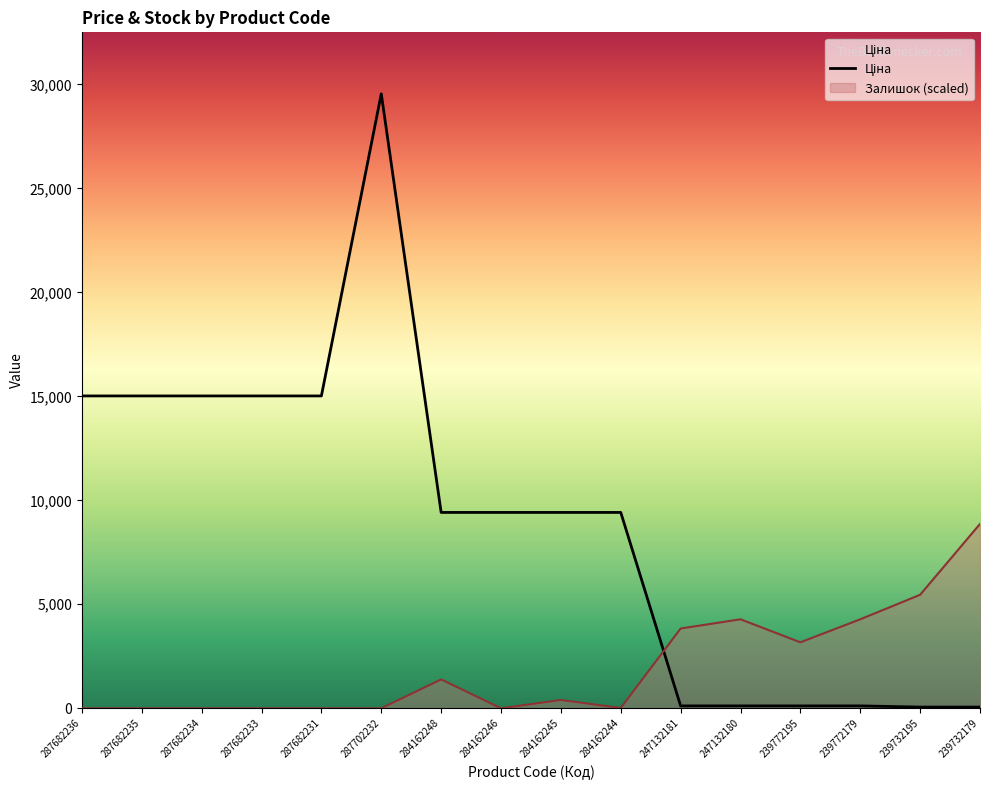

Is it true that Ціна equals 29548.9 at 287702232?

True